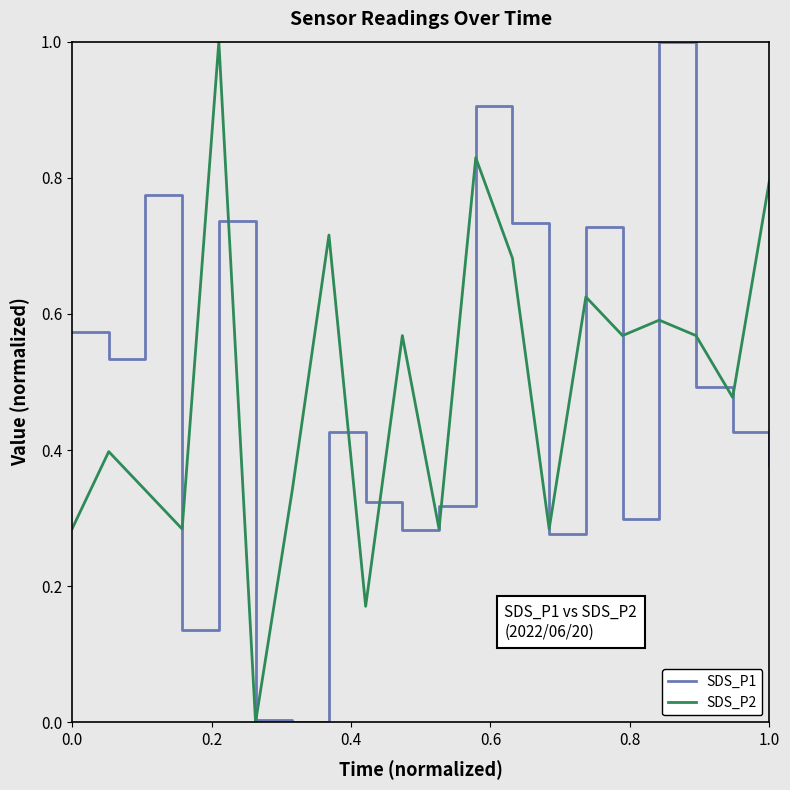

What is the greatest value displayed?

1.0